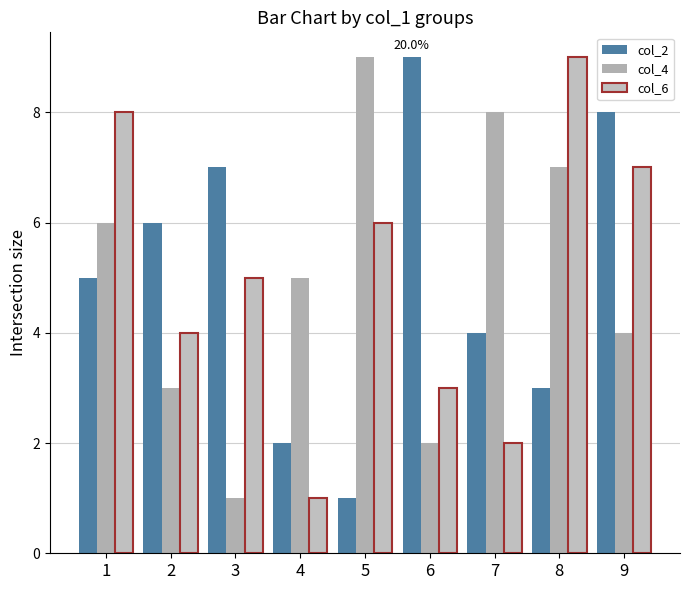

How many bars are there in total?

27